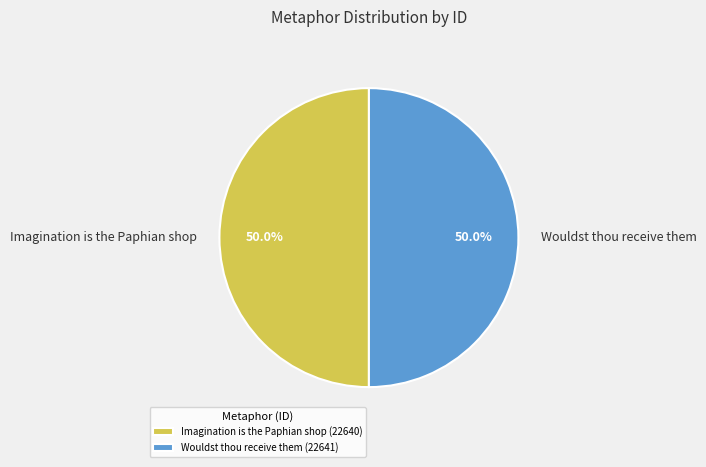

What percentage is NOT represented by Imagination is the Paphian shop?

50.0%